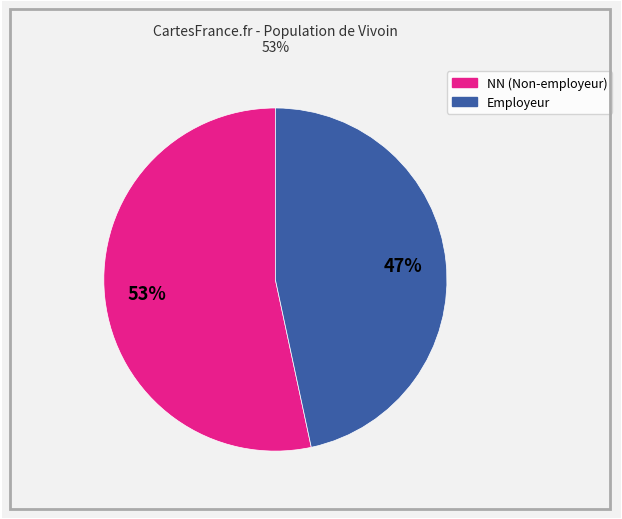

To the nearest percent, what is the average slice percentage?

50%